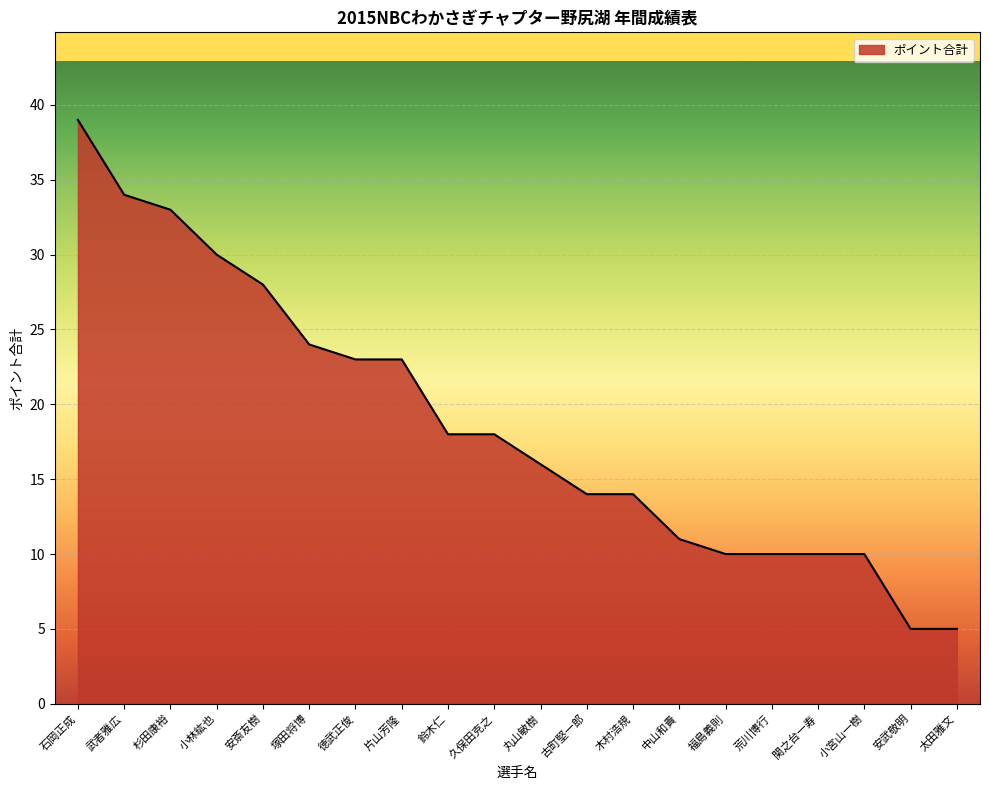

True or false: the data shows 10 at 丸山敏樹.

False